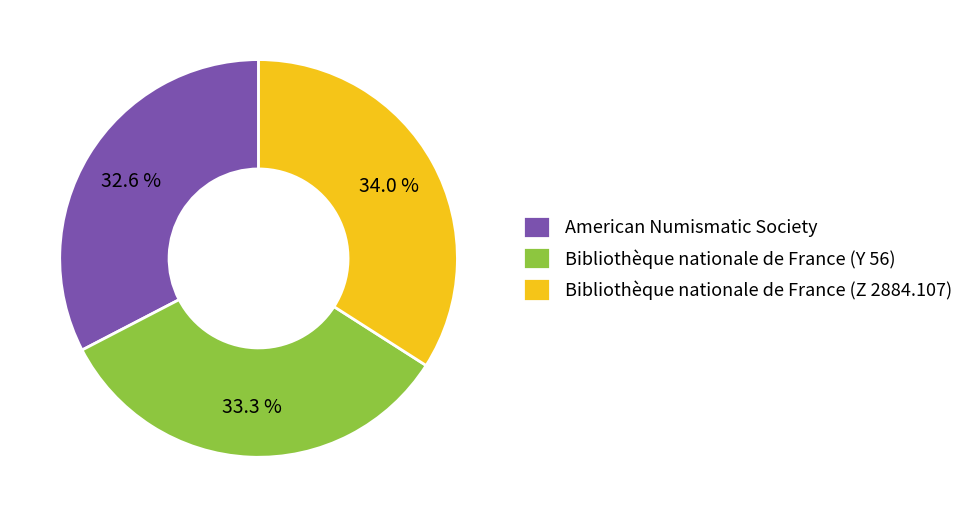

Is the sum of American Numismatic Society and Bibliothèque nationale de France (Z 2884.107) greater than half?

Yes